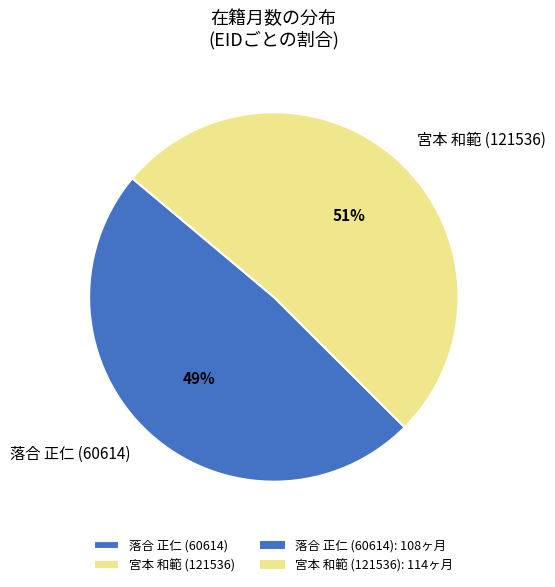

Between 宮本 和範 (121536) and 落合 正仁 (60614), which is larger?

宮本 和範 (121536)